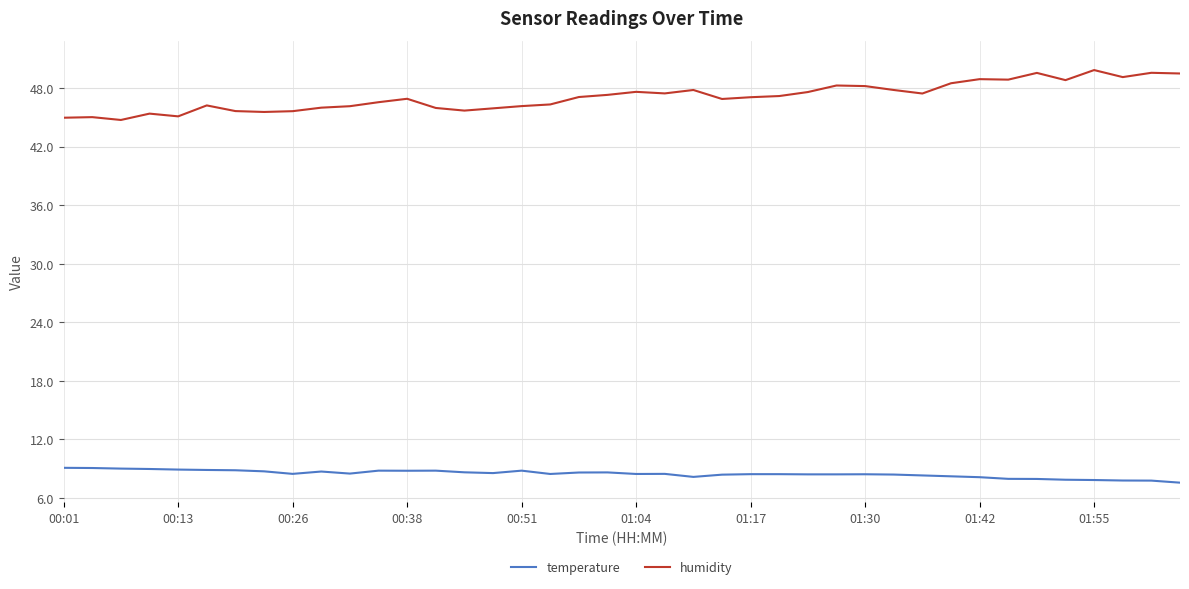

Which series has the largest total across all categories?

humidity